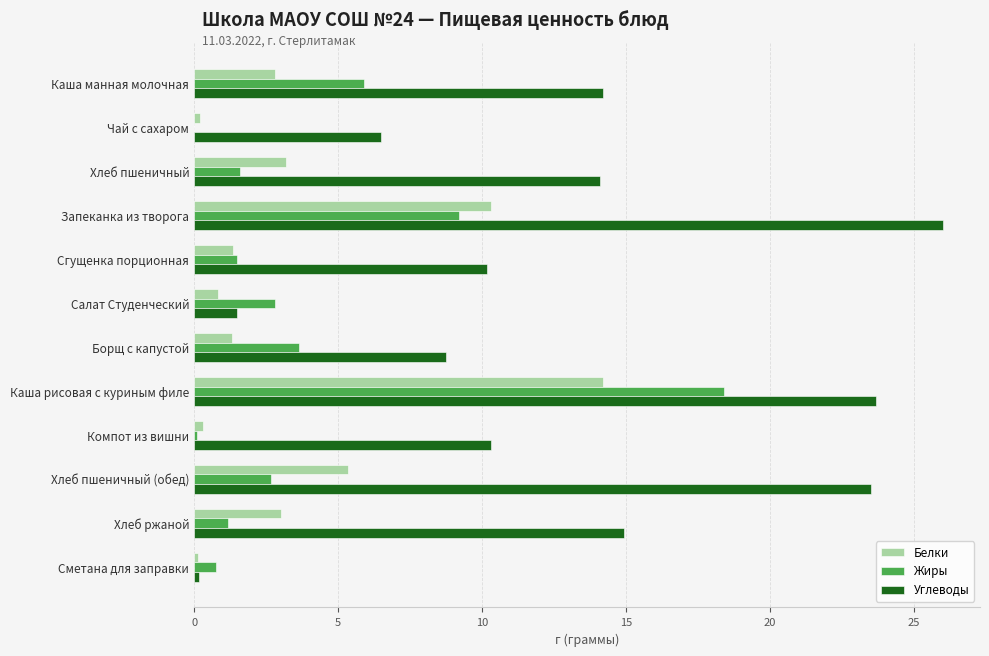

What is the greatest value displayed?

26.0